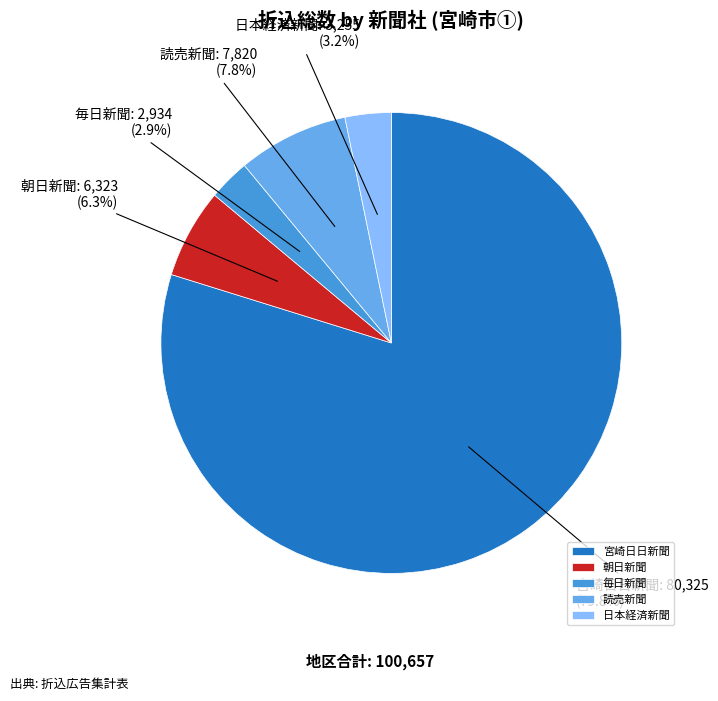

Which category has the biggest portion of the pie?

宮崎日日新聞